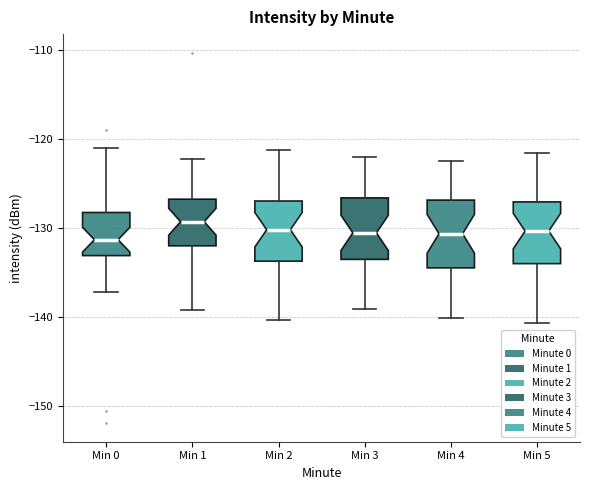

Reading left to right, transcribe this box plot: for each box, give where its median line is, the range the box spans, and where its two whiskers end, as read against the y-axis. The values are not printed on the chart, so give them approximately, as read against the axis.

Min 0: median -131, box -133 to -128, whiskers -137 to -121
Min 1: median -129, box -132 to -127, whiskers -139 to -122
Min 2: median -130, box -134 to -127, whiskers -140 to -121
Min 3: median -131, box -134 to -127, whiskers -139 to -122
Min 4: median -131, box -134 to -127, whiskers -140 to -122
Min 5: median -130, box -134 to -127, whiskers -141 to -122